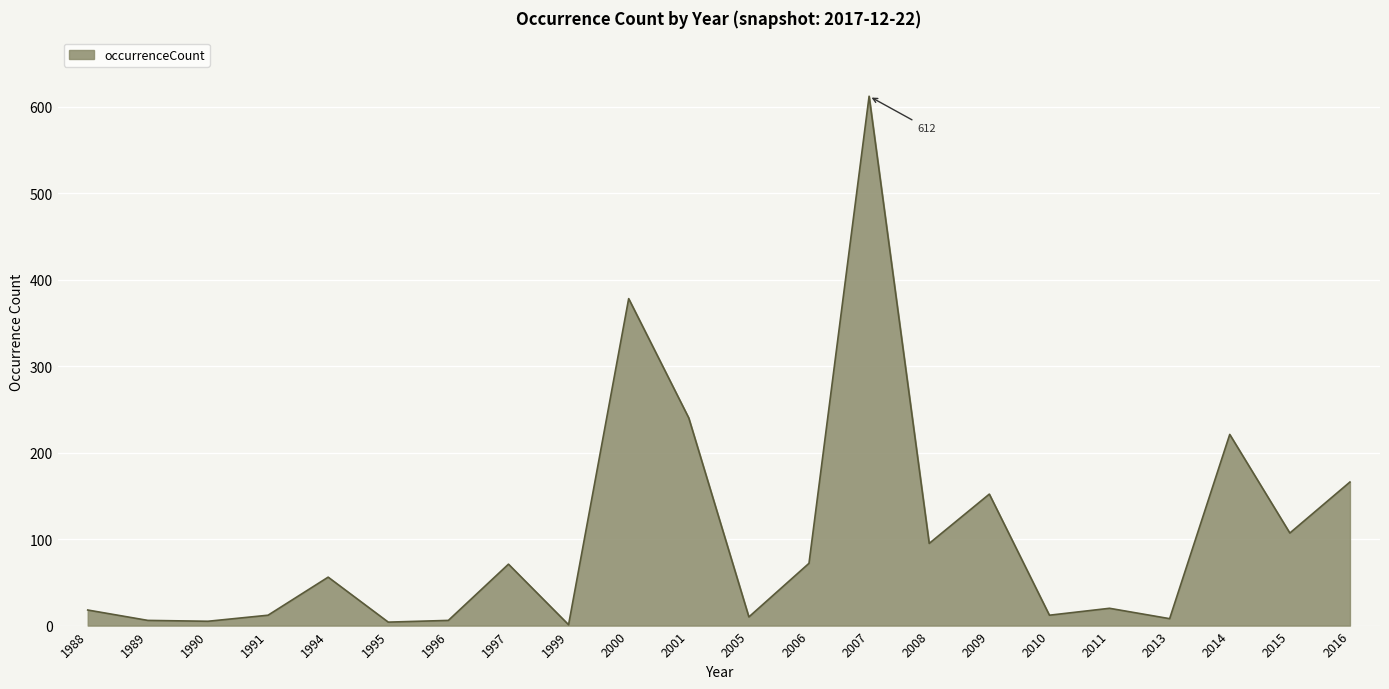

Is it true that the value at 1991 is 12?

True